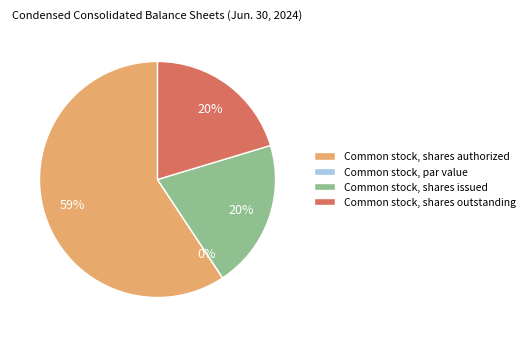

How many segments does this pie chart have?

4